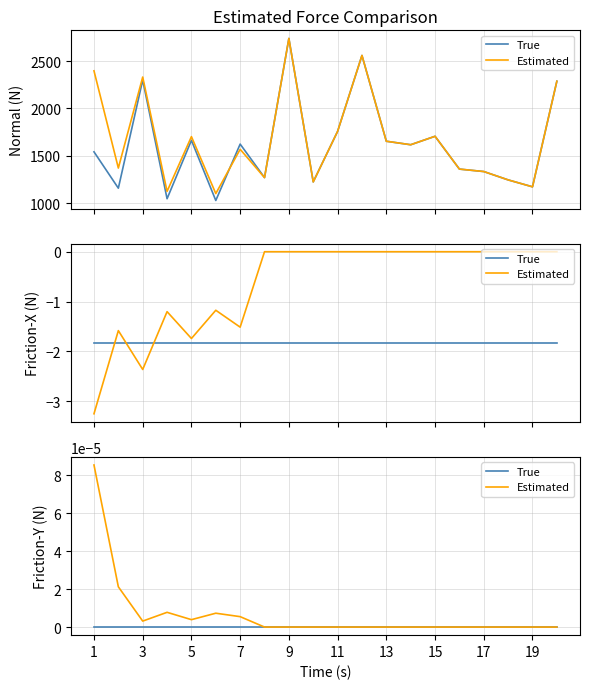

What are all the series names shown in the legend?

True, Estimated